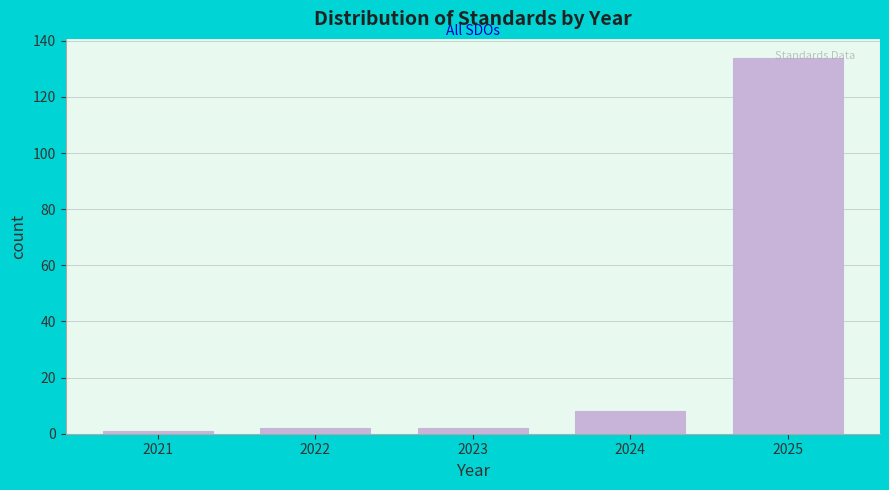

What is the maximum value shown in the chart?

134